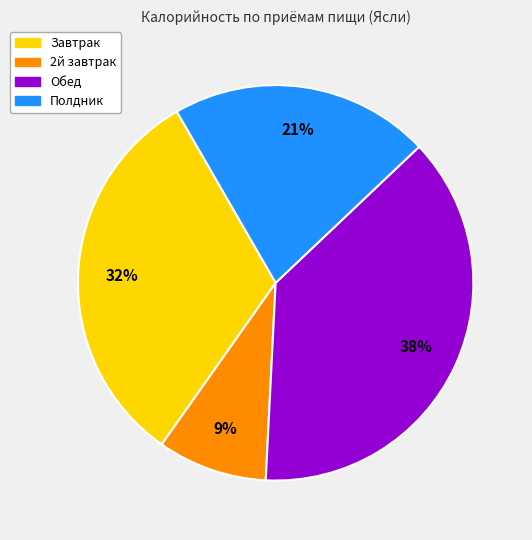

Combined, do Завтрак and 2й завтрак account for over 50%?

No